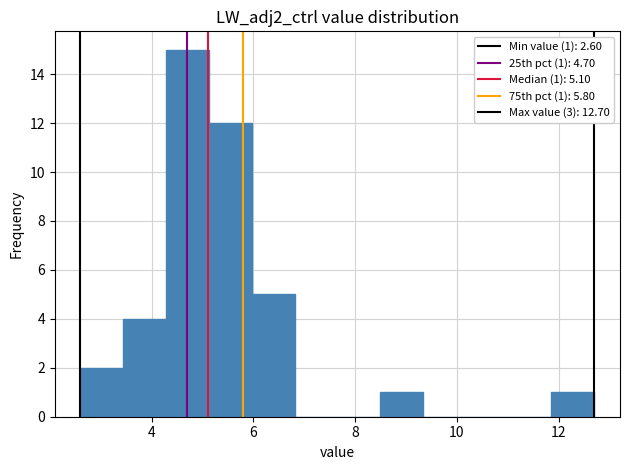

Over which range of the x-axis is the bar tallest?

4.2 to 5.2